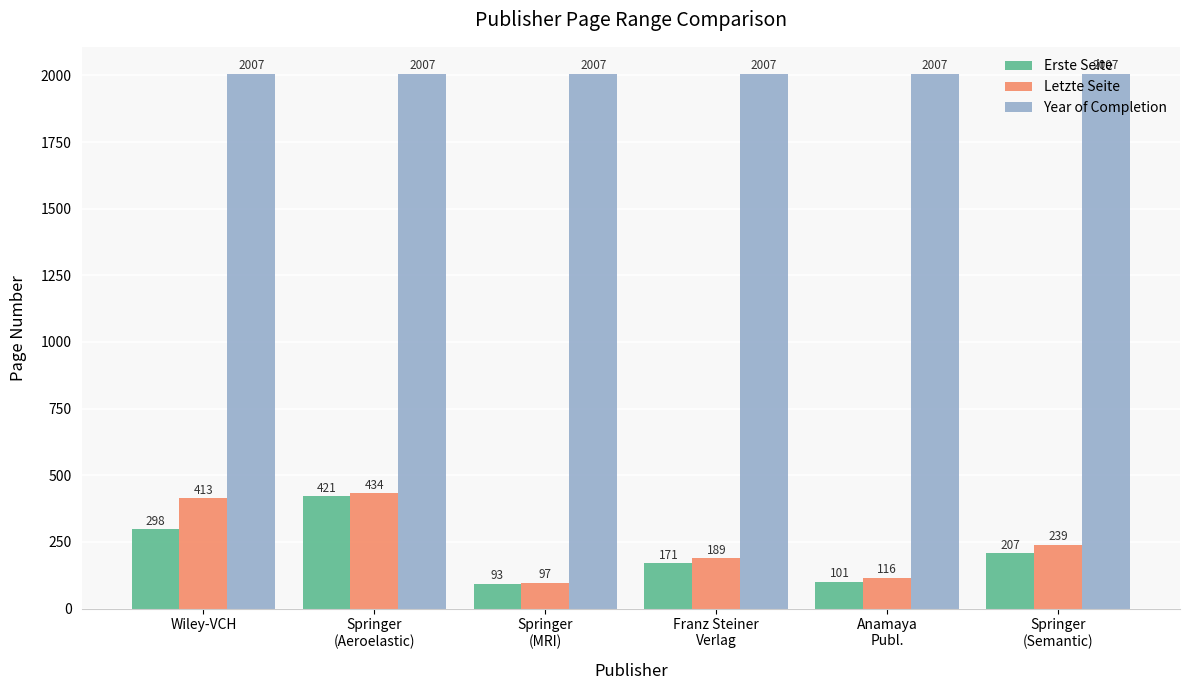

What are all the series names shown in the legend?

Erste Seite, Letzte Seite, Year of Completion